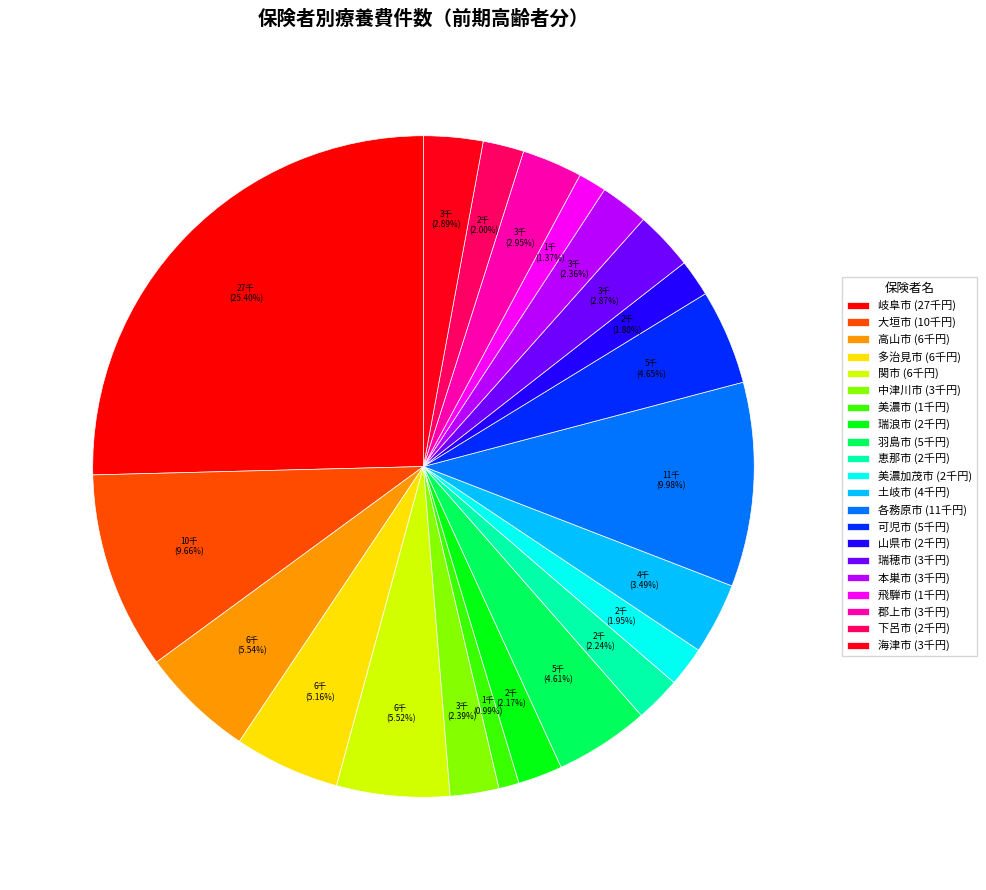

Is there any slice that represents more than half of the pie?

No